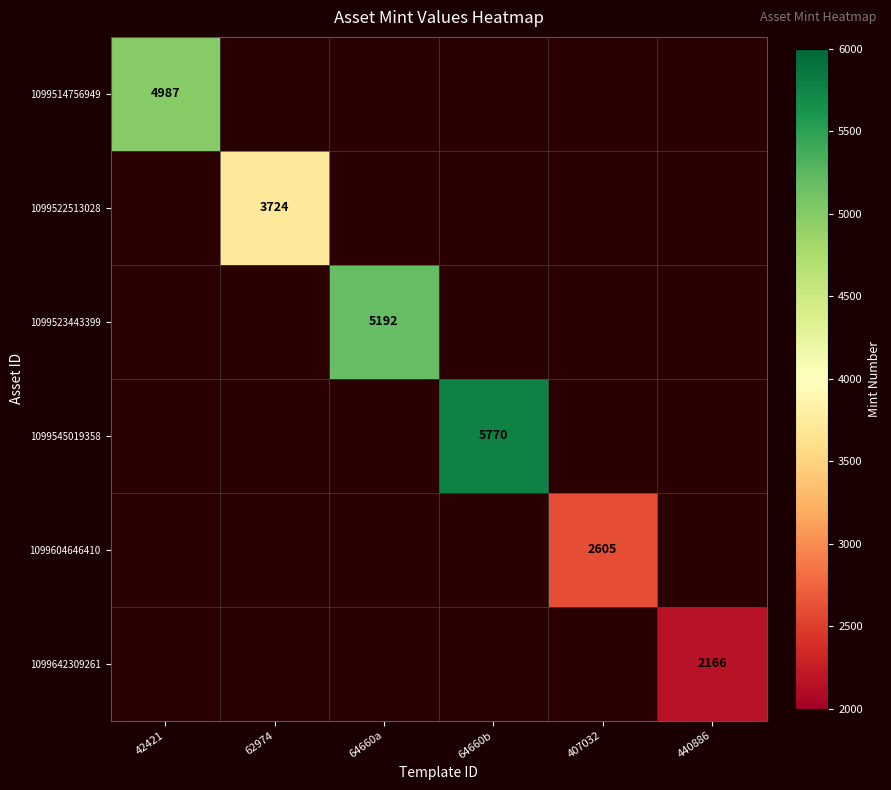

True or false: 1099545019358 has a value of 1662 at 64660b.

False